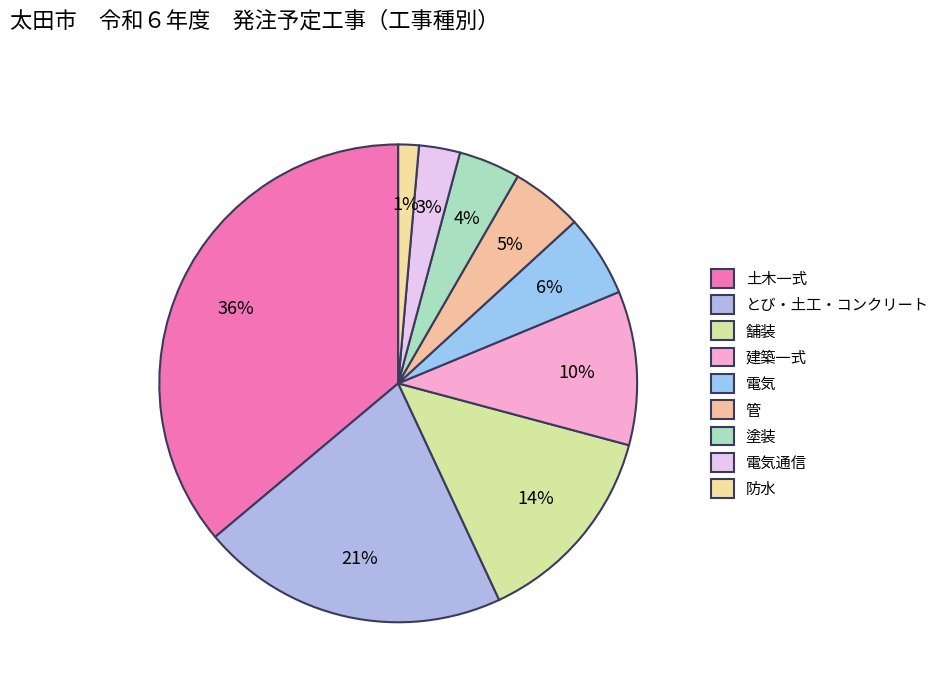

What is the smallest slice in the pie chart?

防水